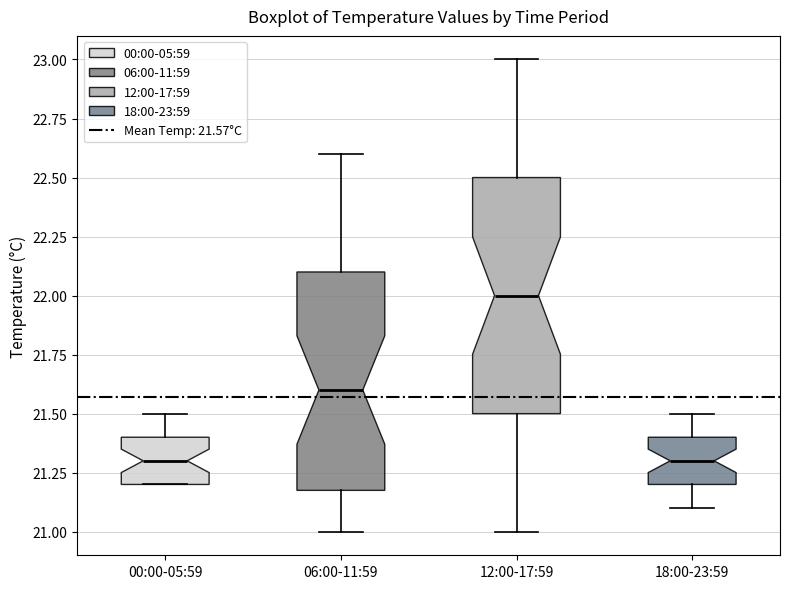

Reading left to right, transcribe this box plot: for each box, give where its median line is, the range the box spans, and where its two whiskers end, as read against the y-axis. The values are not printed on the chart, so give them approximately, as read against the axis.

00:00-05:59: median 21.3, box 21.2 to 21.4, whiskers 21.2 to 21.5
06:00-11:59: median 21.6, box 21.2 to 22.1, whiskers 21.0 to 22.6
12:00-17:59: median 22.0, box 21.5 to 22.5, whiskers 21.0 to 23.0
18:00-23:59: median 21.3, box 21.2 to 21.4, whiskers 21.1 to 21.5